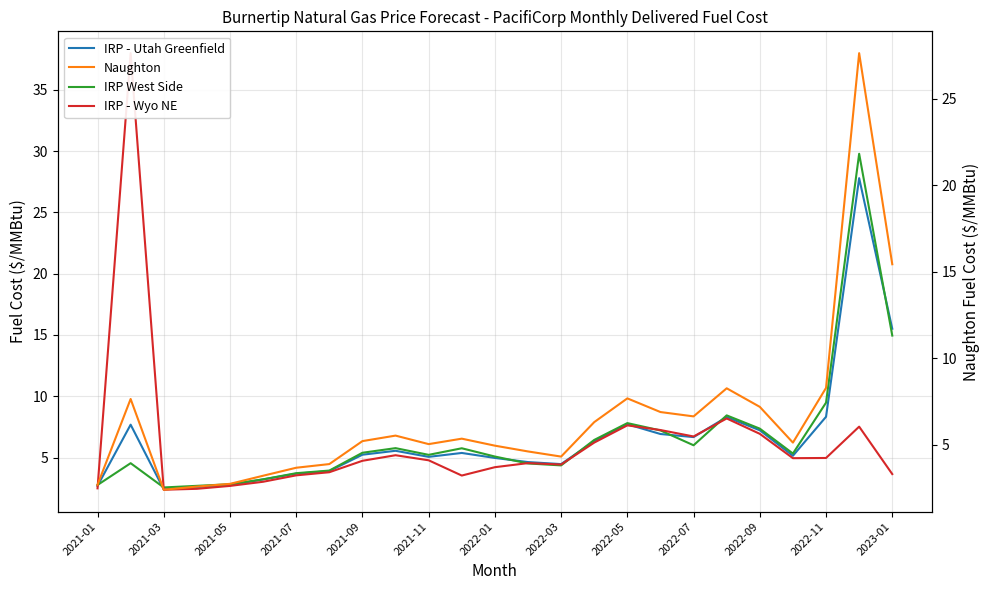

How many categories are shown in the chart?

25